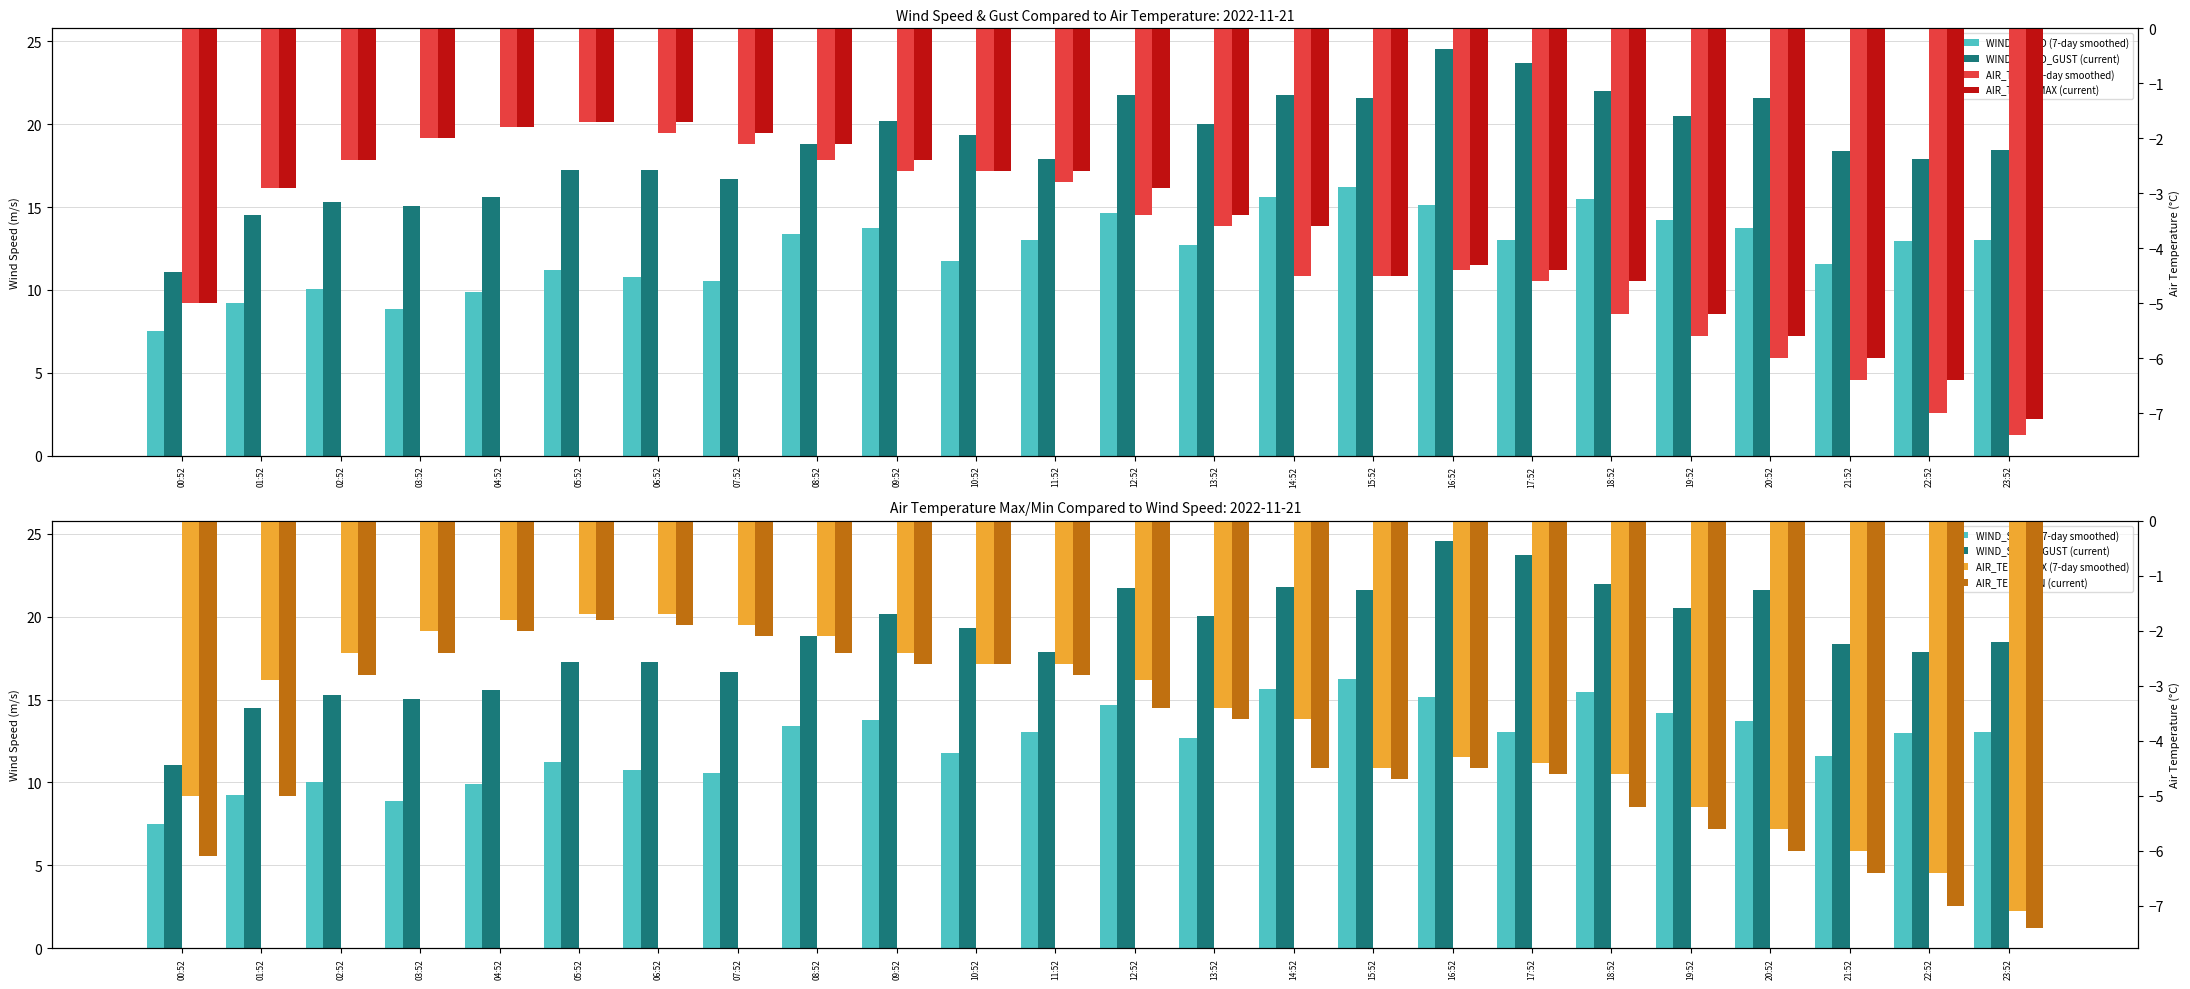

Reading right to left, extract all data points from this chart.

WIND_SPEED: 13.0	13.0	11.6	13.7	14.2	15.5	13.0	15.1	16.2	15.6	12.7	14.7	13.0	11.7	13.8	13.4	10.6	10.8	11.2	9.9	8.9	10.1	9.2	7.5
WIND_SPEED_GUST: 18.5	17.9	18.4	21.6	20.5	22.0	23.7	24.6	21.6	21.8	20.0	21.8	17.9	19.3	20.2	18.8	16.7	17.2	17.2	15.6	15.1	15.3	14.5	11.1
AIR_TEMP: -7.4	-7.0	-6.4	-6.0	-5.6	-5.2	-4.6	-4.4	-4.5	-4.5	-3.6	-3.4	-2.8	-2.6	-2.6	-2.4	-2.1	-1.9	-1.7	-1.8	-2.0	-2.4	-2.9	-5.0
AIR_TEMP_MAX: -7.1	-6.4	-6.0	-5.6	-5.2	-4.6	-4.4	-4.3	-4.5	-3.6	-3.4	-2.9	-2.6	-2.6	-2.4	-2.1	-1.9	-1.7	-1.7	-1.8	-2.0	-2.4	-2.9	-5.0
AIR_TEMP_MIN: -7.4	-7.0	-6.4	-6.0	-5.6	-5.2	-4.6	-4.5	-4.7	-4.5	-3.6	-3.4	-2.8	-2.6	-2.6	-2.4	-2.1	-1.9	-1.8	-2.0	-2.4	-2.8	-5.0	-6.1